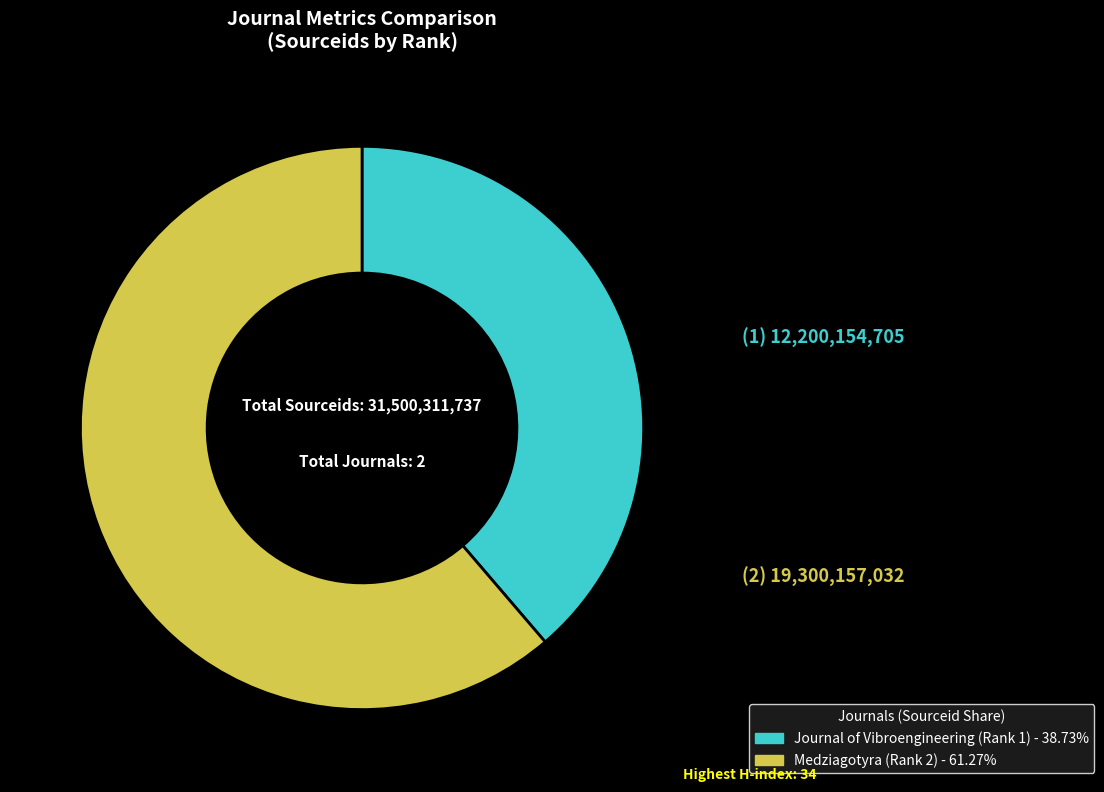

The Medziagotyra (Rank 2) slice represents 61% of the pie. True or false?

True